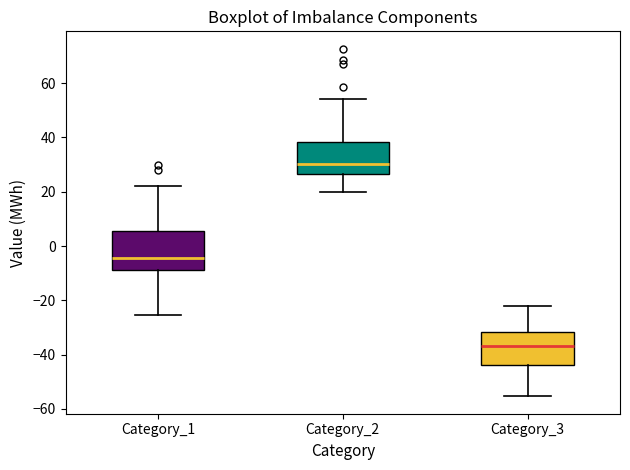

Which box has the highest median line?

Category_2